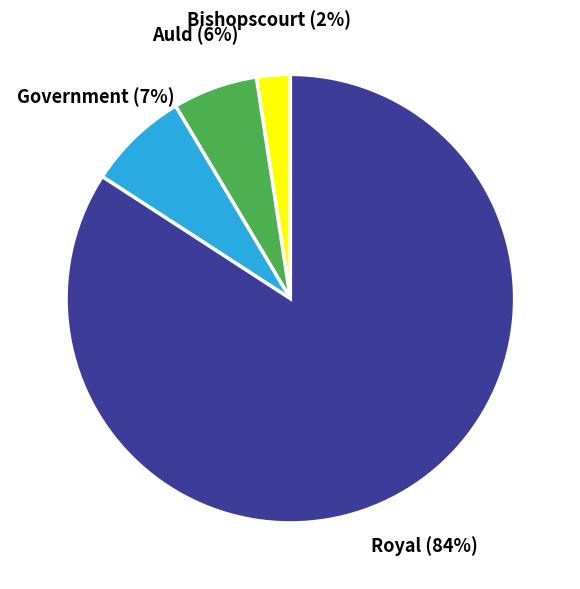

To the nearest percent, what is the average slice percentage?

25%